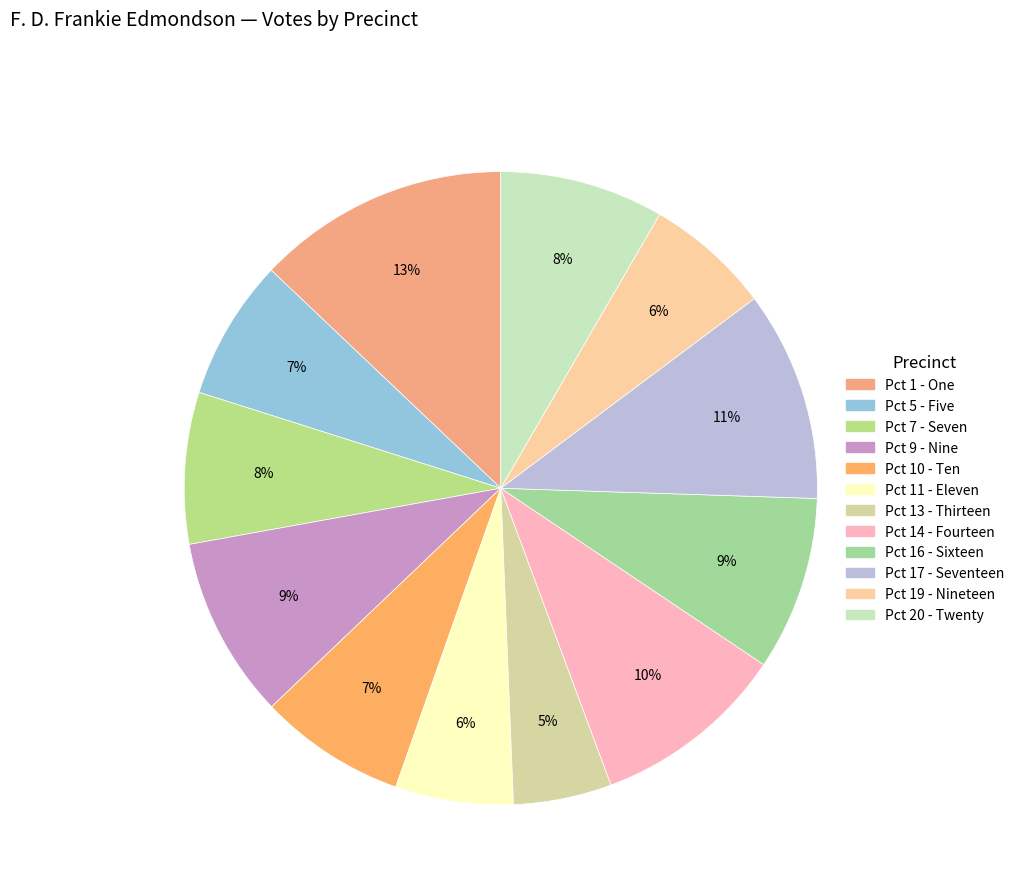

What percentage is the Pct 19 - Nineteen slice, to the nearest percent?

6%